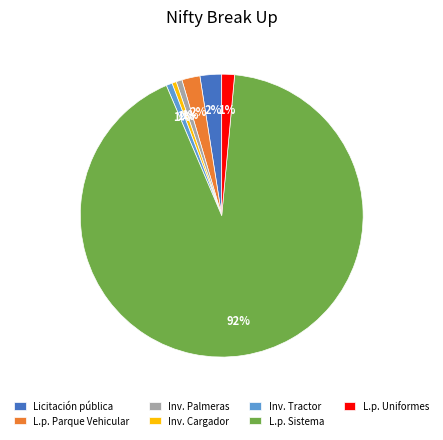

Combined, do Inv. Palmeras and L.p. Uniformes account for over 50%?

No